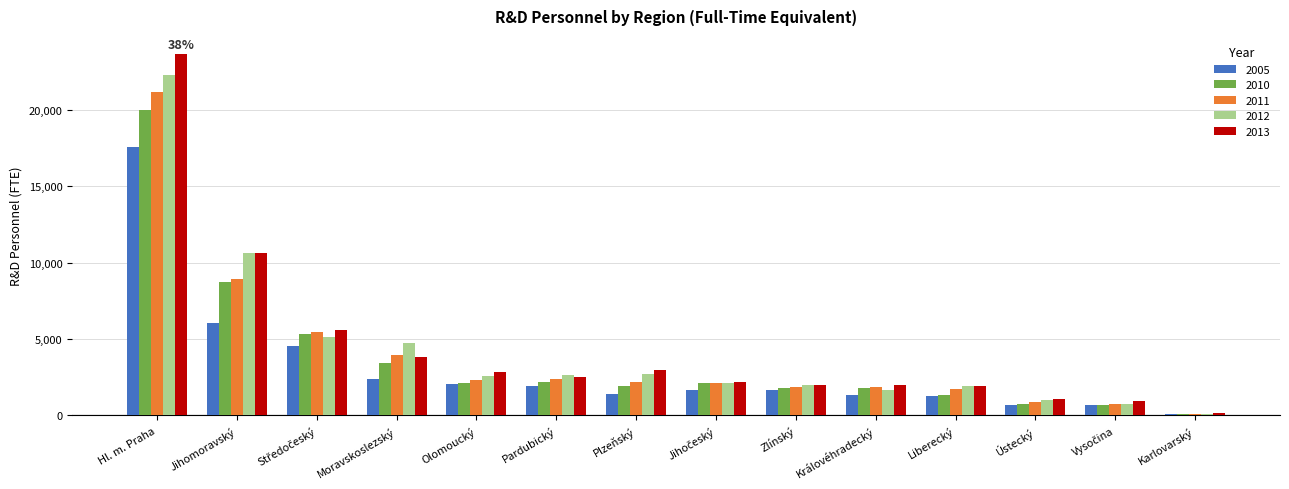

What is the maximum value for 2005?

17584.1